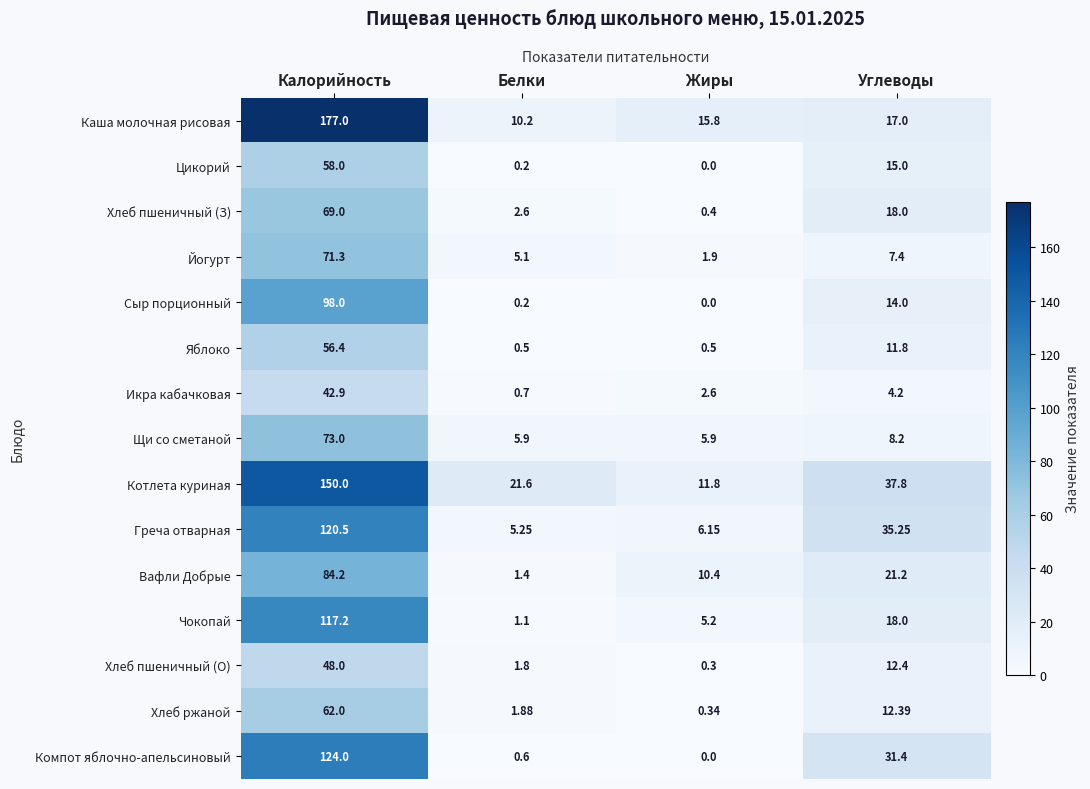

What is the total value across all series at Белки?

59.0